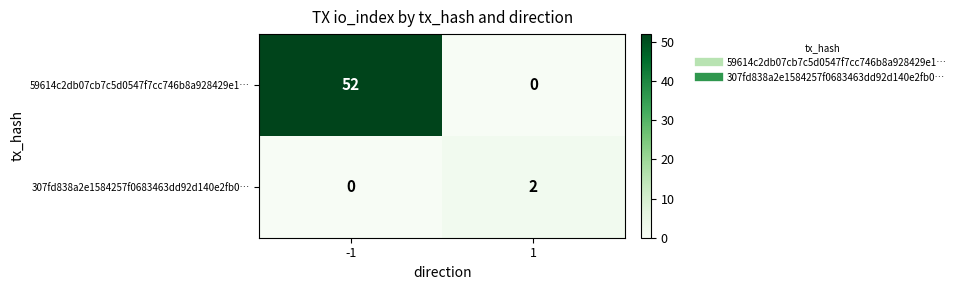

At how many categories does at least one series exceed 31?

1